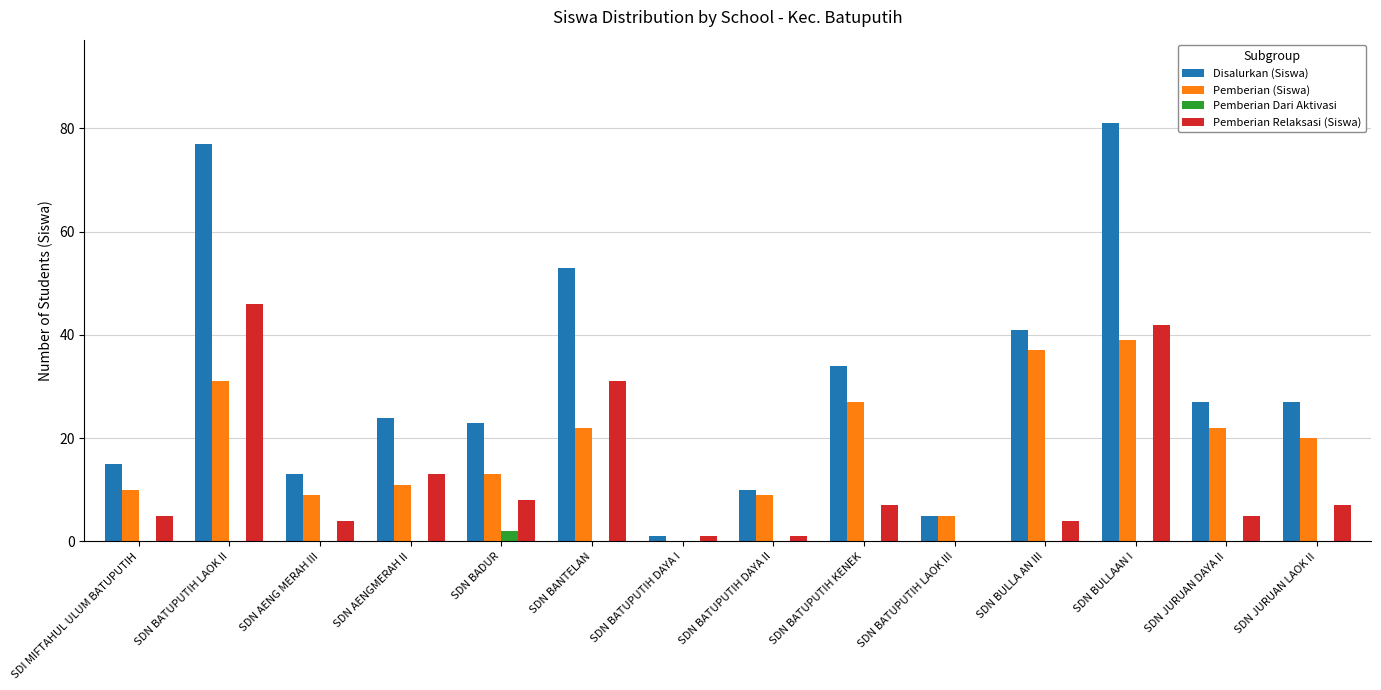

Which series has the widest spread of values?

Disalurkan (Siswa)